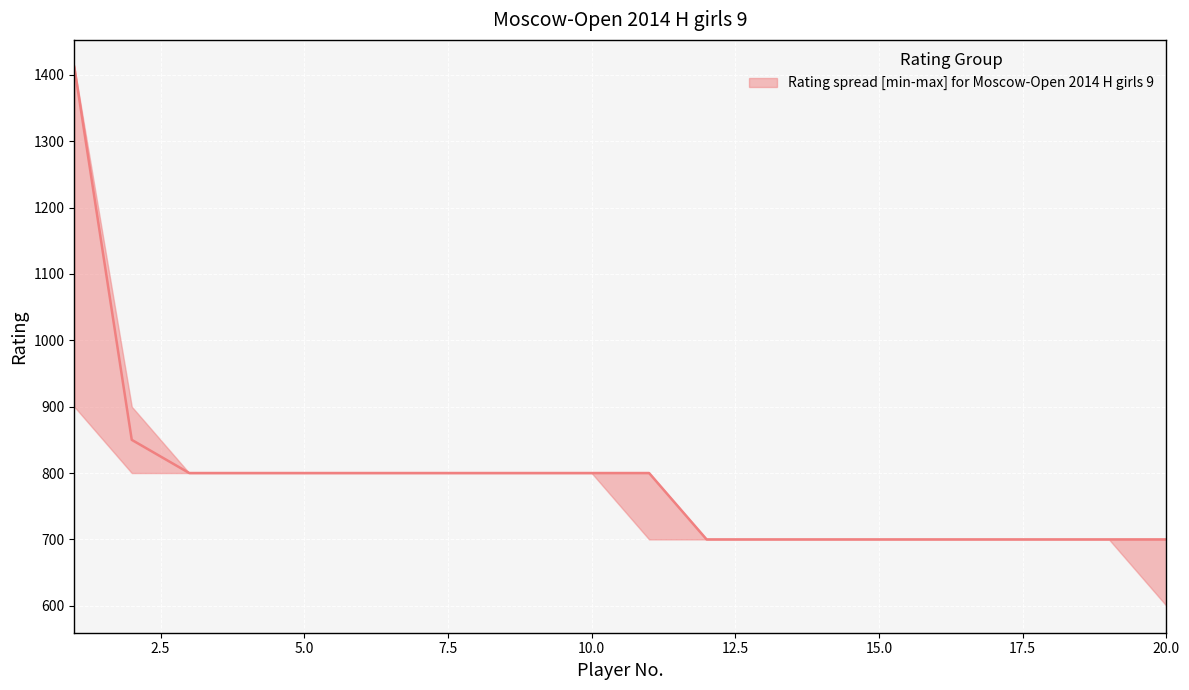

List the labels in order of upper value, smallest first.

12, 13, 14, 15, 16, 17, 18, 19, 20, 3, 4, 5, 6, 7, 8, 9, 10, 11, 2, 1